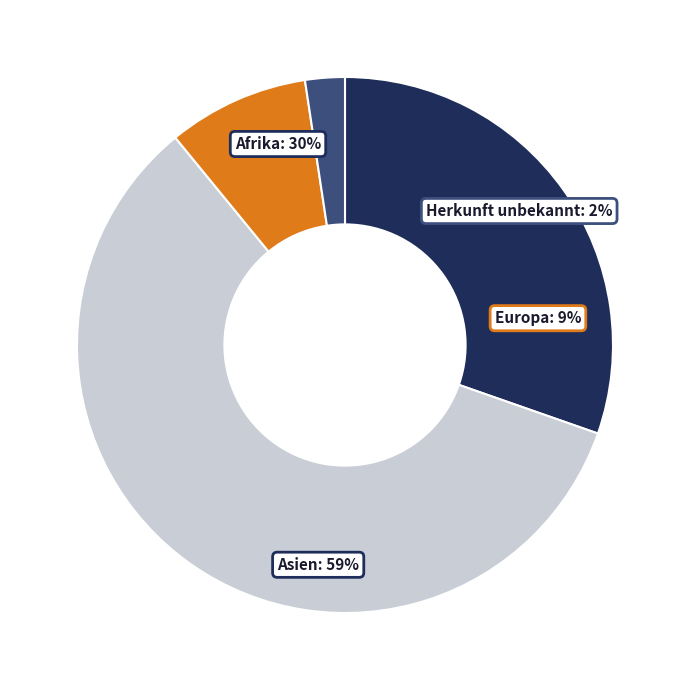

Is there a majority slice in this chart?

Yes